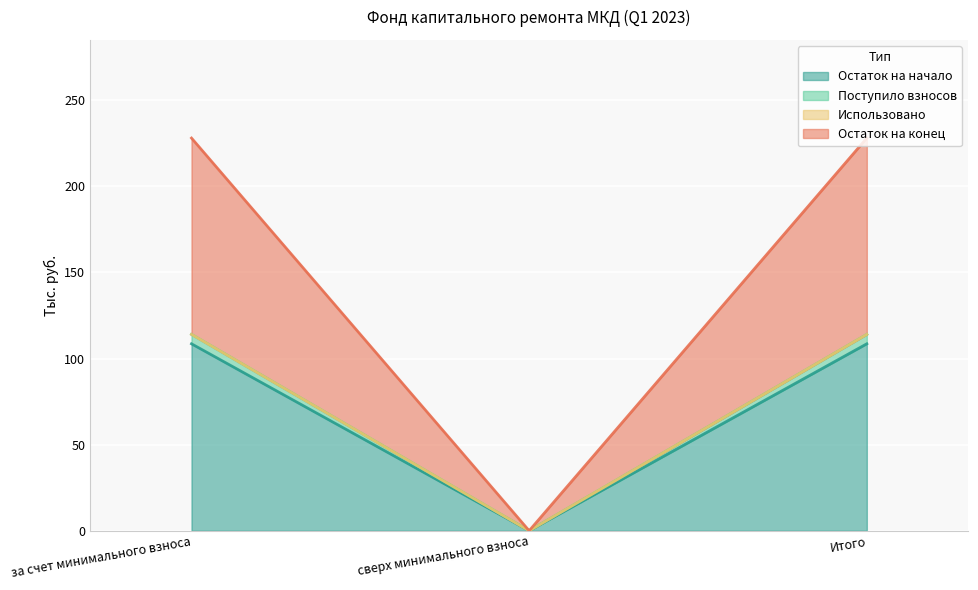

What is the greatest value displayed?

114.0